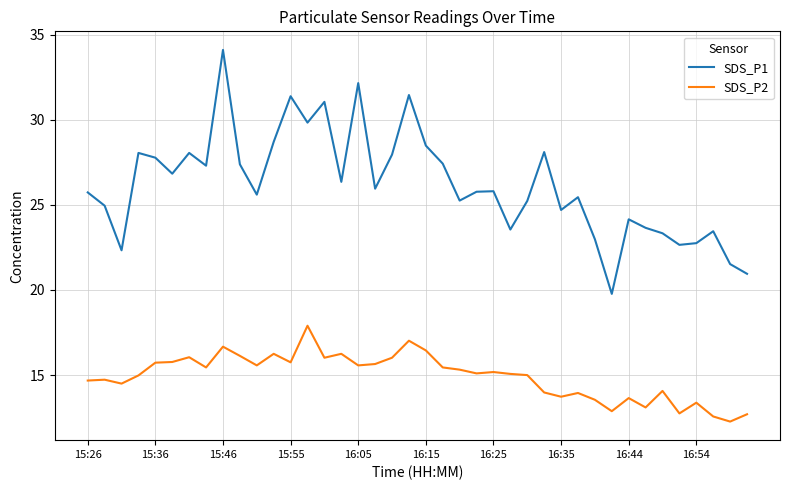

True or false: SDS_P2 and SDS_P1 cross at least once.

False